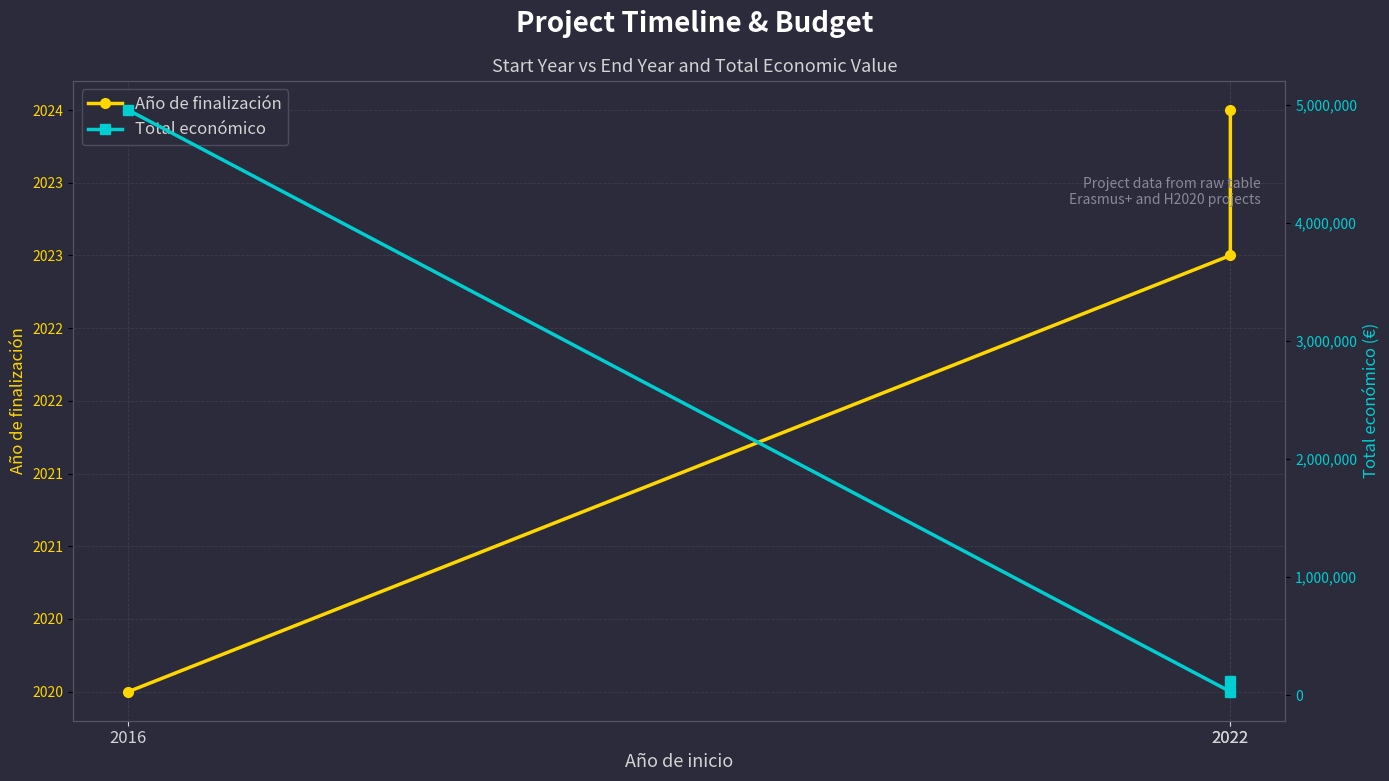

What is the spread (max minus min) of values at 2022?

116261